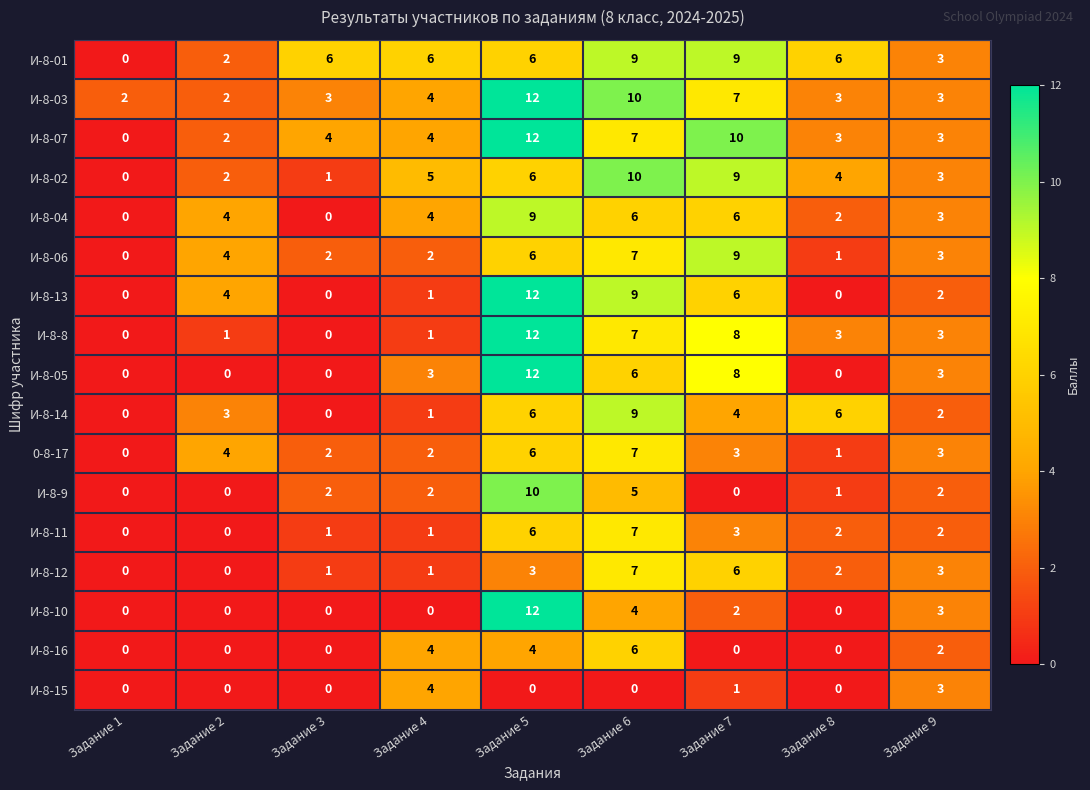

Which series has the largest total across all categories?

И-8-01